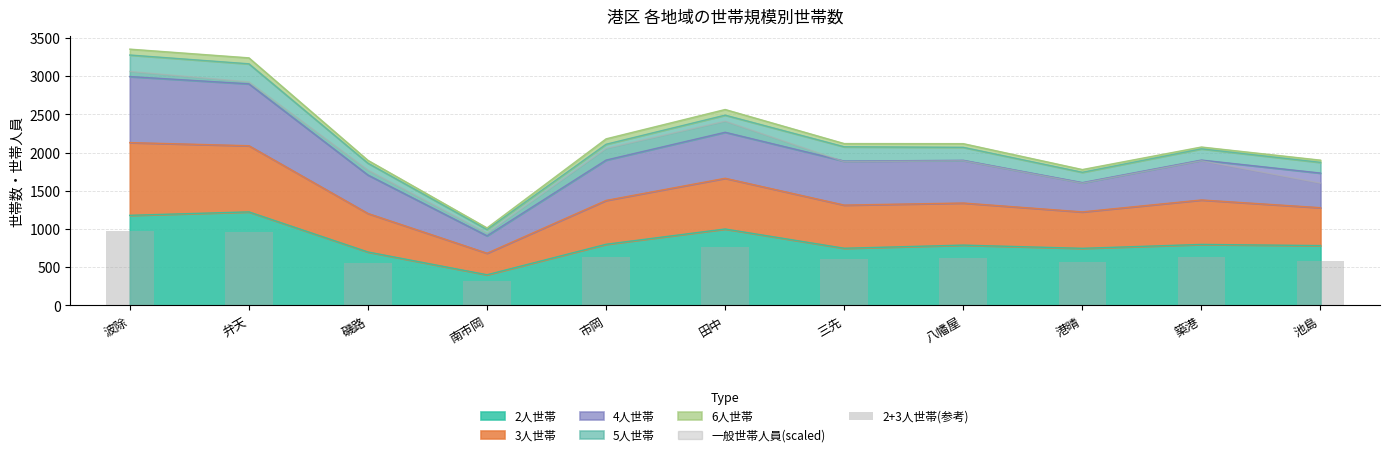

What value does the data have at 南市岡?

314.4